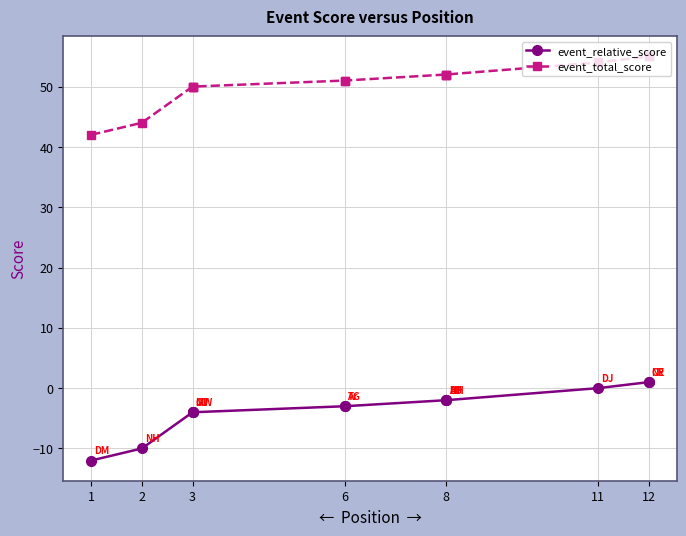

The value of event_total_score at 12 is 19. True or false?

False